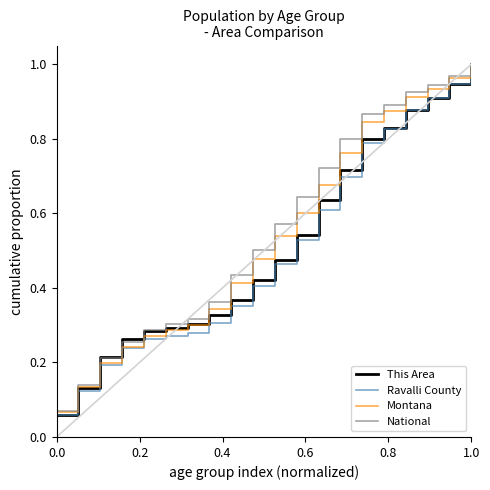

What is the sum of all National values?

11.2